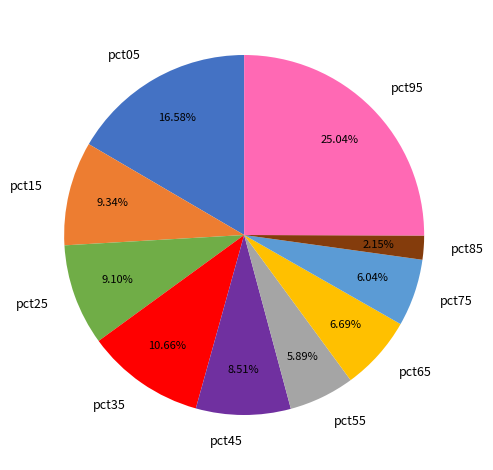

Is it true that pct55 is 18% of the pie?

False